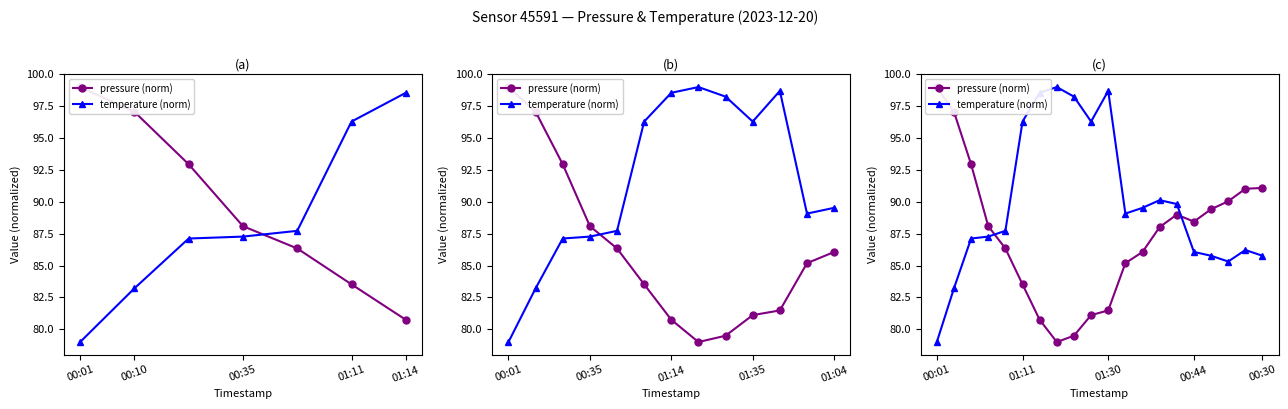

What is the value of the pressure (norm) point at the 16th from the left?

88.4